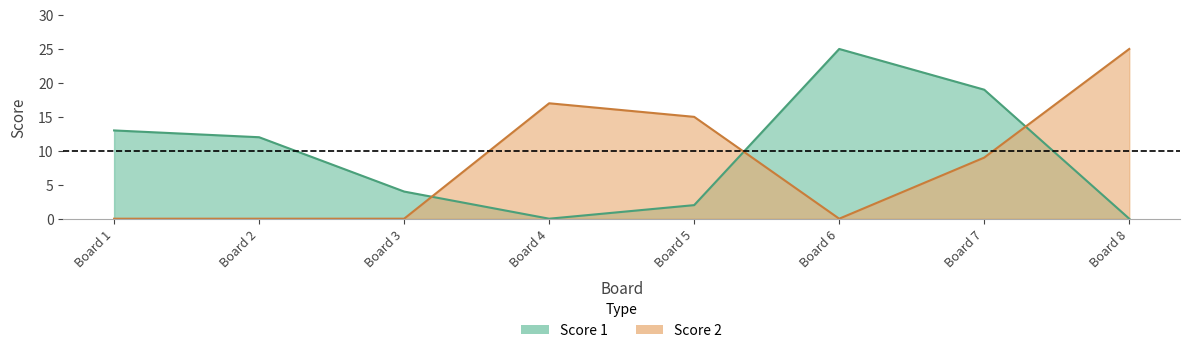

Between Board 3 and Board 7, which is larger?

Board 7